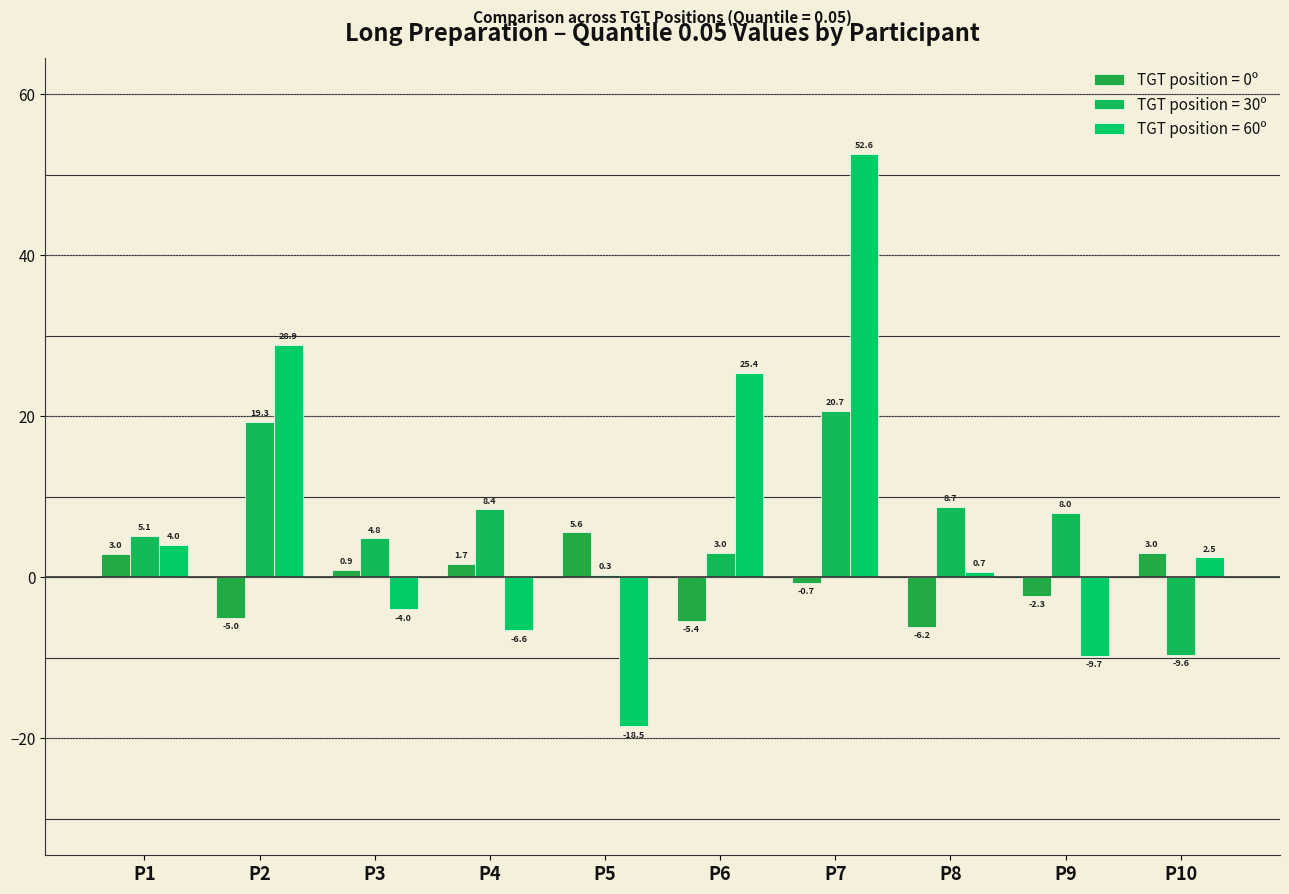

What is the value of the TGT position = 60º bar at the 10th from the left?

2.5